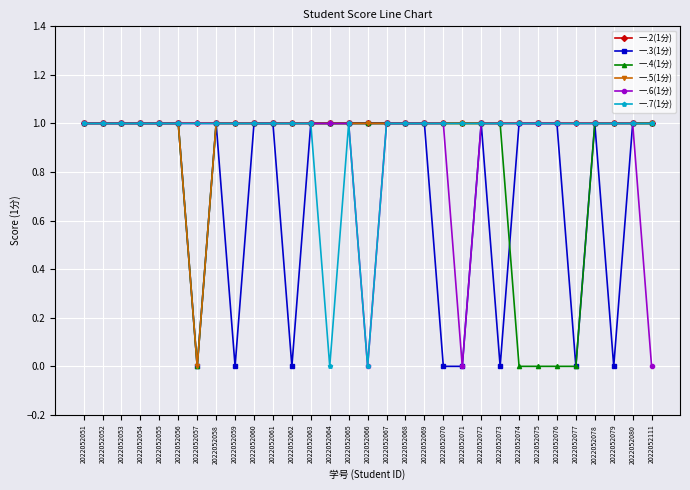

Is it true that 一.4(1分) equals 1 at 2022052065?

True